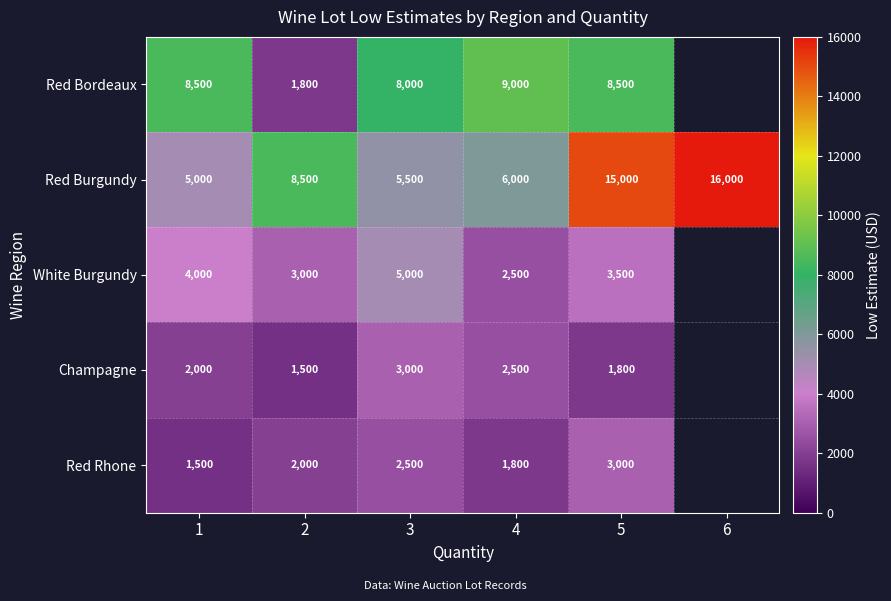

At 5, list the series in order from largest to smallest.

Red Burgundy, Red Bordeaux, White Burgundy, Red Rhone, Champagne